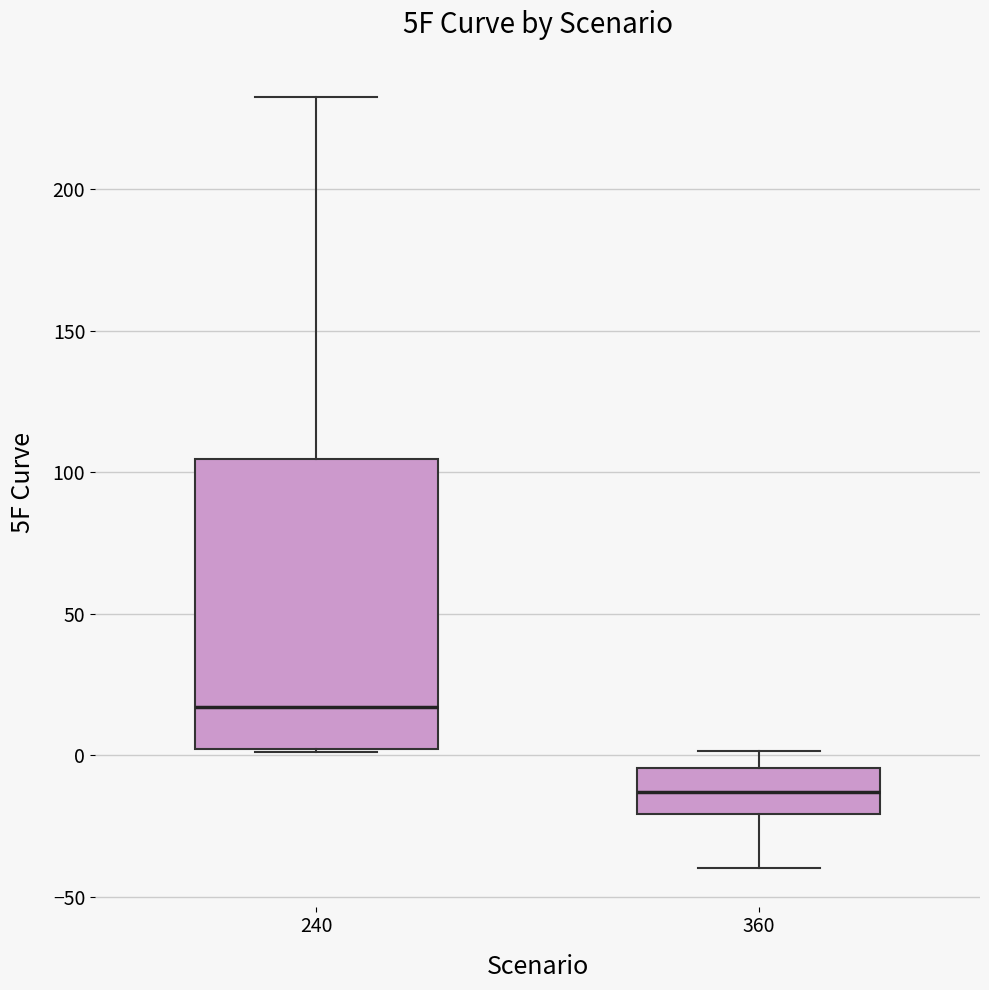

Reading left to right, transcribe this box plot: for each box, give where its median line is, the range the box spans, and where its two whiskers end, as read against the y-axis. The values are not printed on the chart, so give them approximately, as read against the axis.

240: median 15, box 0 to 105, whiskers 0 to 235
360: median -15, box -20 to -5, whiskers -40 to 0